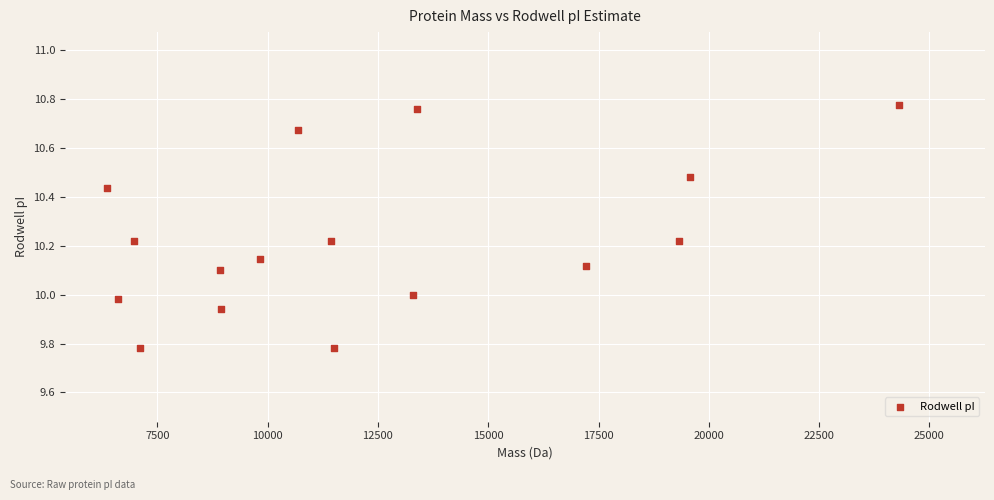

What is the range of Y values (max minus min)?

1.0